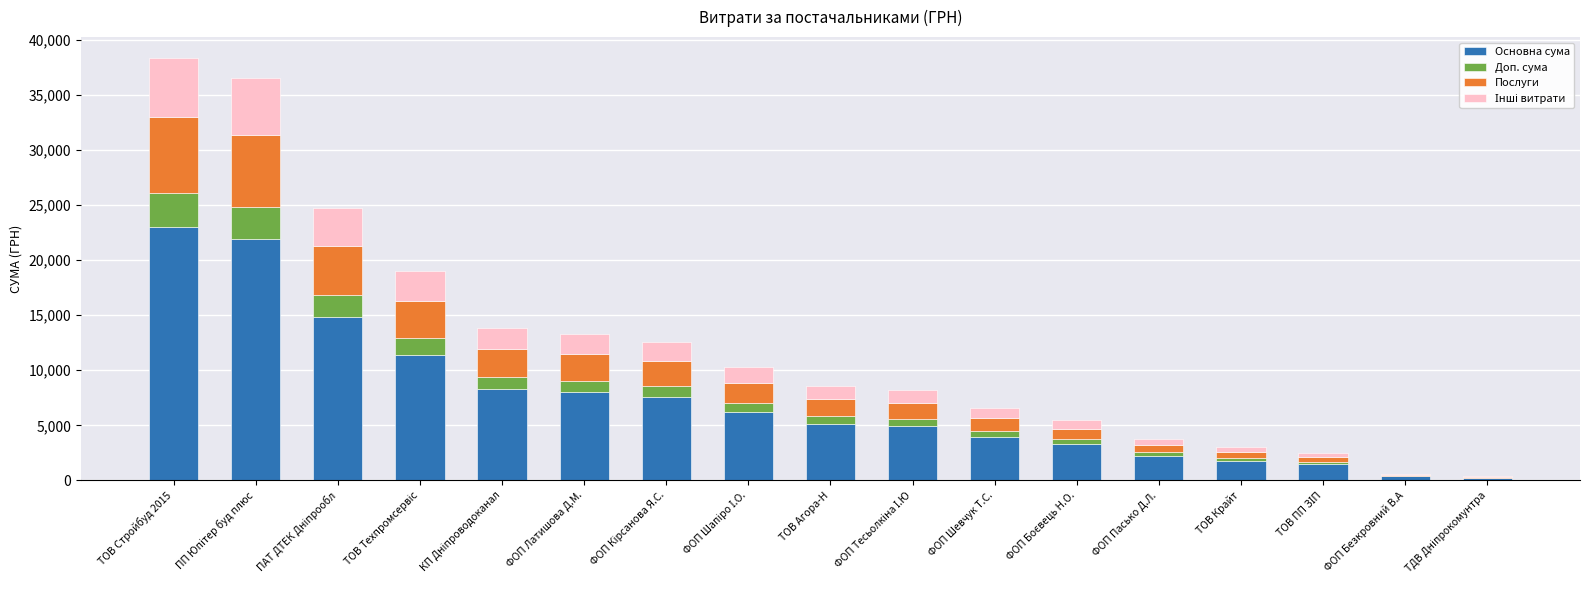

True or false: Основна сума has a value of 1615.1 at ФОП Шевчук Т.С..

False